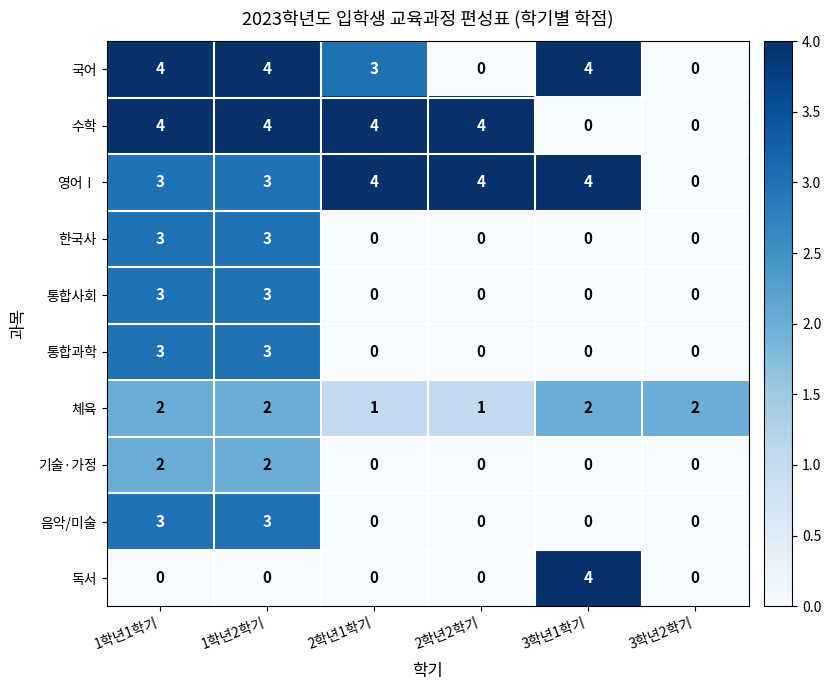

What is the difference between the maximum and minimum values in the 음악/미술 series?

3